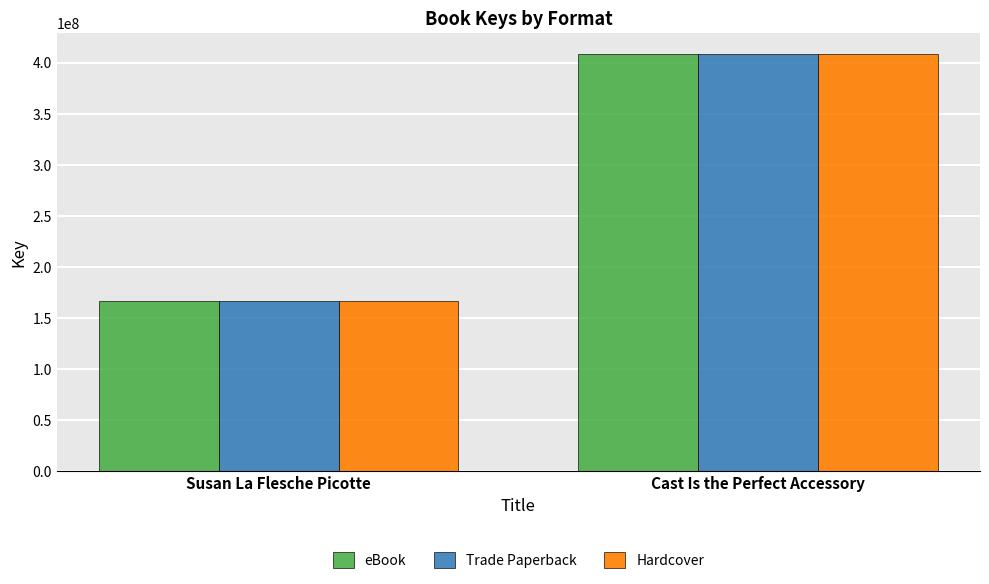

What are all the series names shown in the legend?

eBook, Trade Paperback, Hardcover